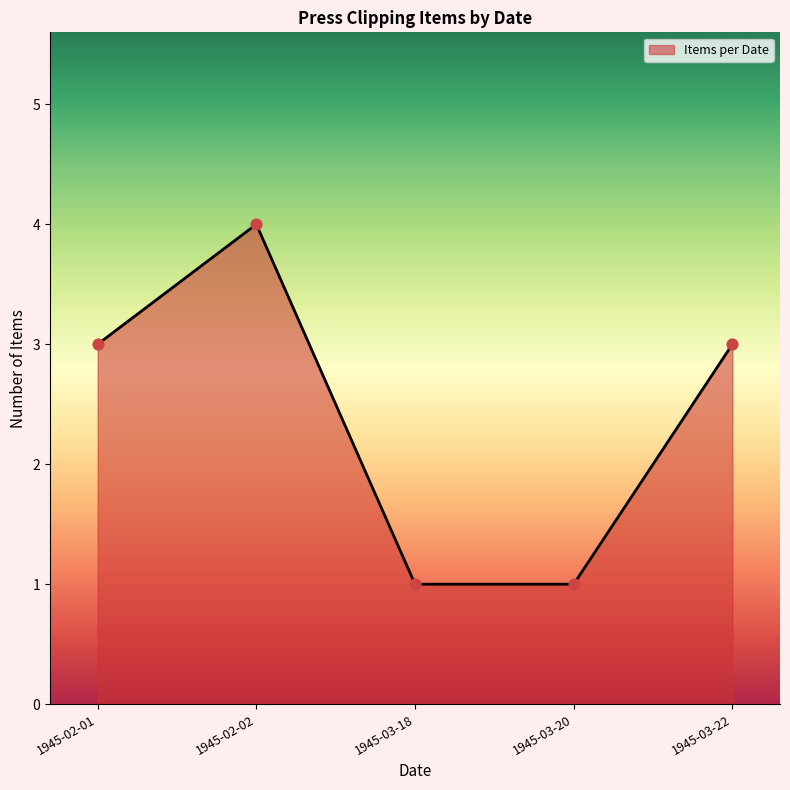

Between 1945-03-22 and 1945-02-02, which is larger?

1945-02-02